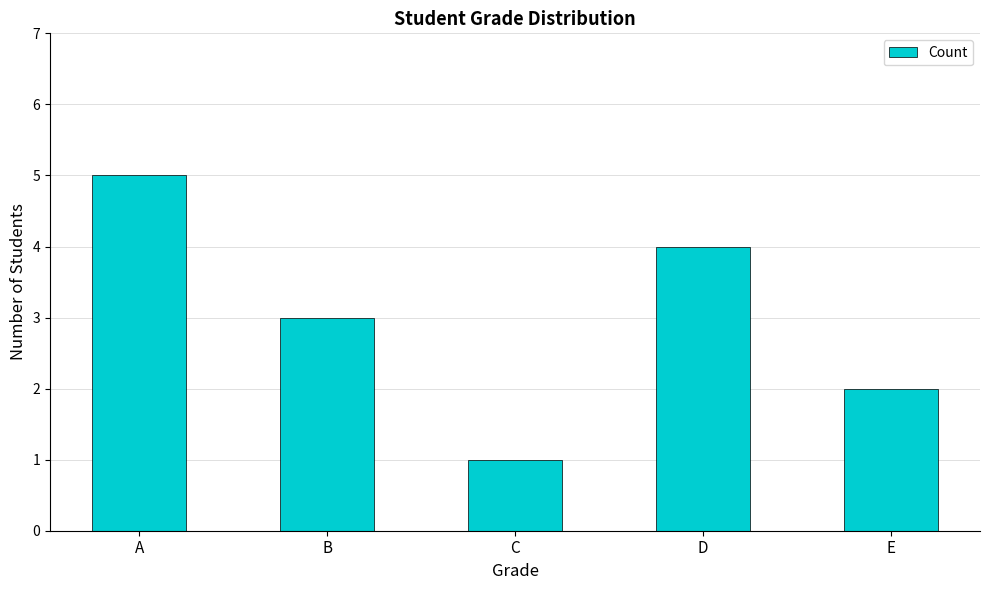

How many categories are shown in the chart?

5